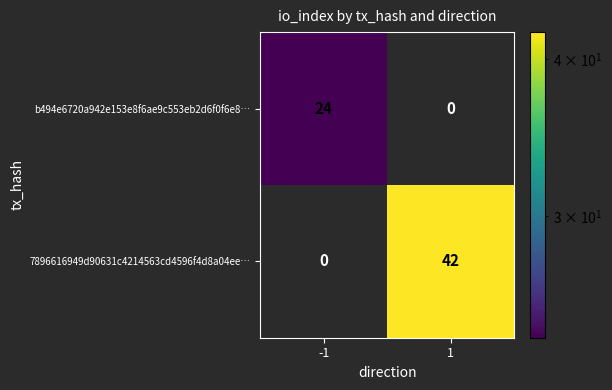

What is the difference between the 7896616949d90631c4214563cd4596f4d8a04ee… values at 1 and -1?

42